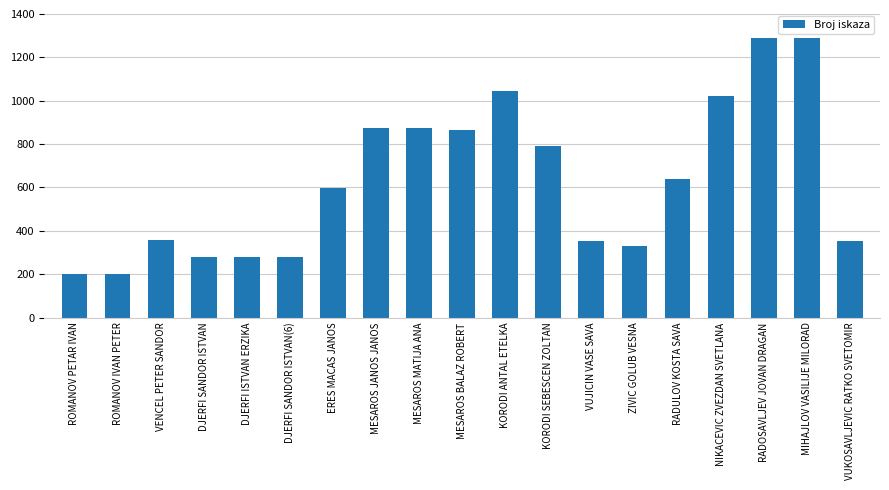

What is the average value?

627